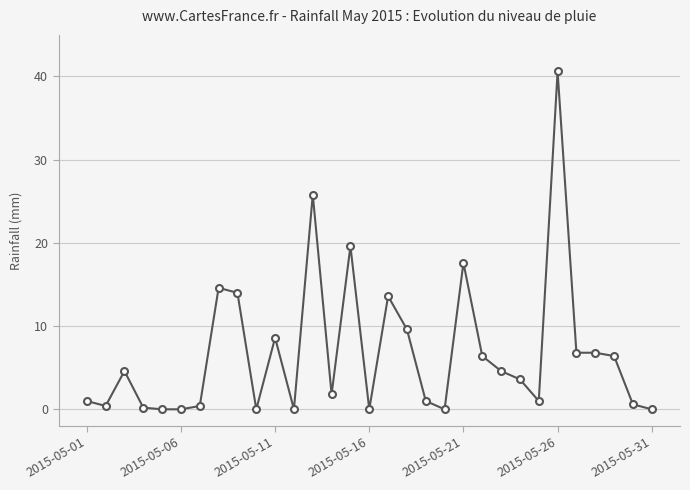

True or false: the data has more than 2 interior local peaks.

True